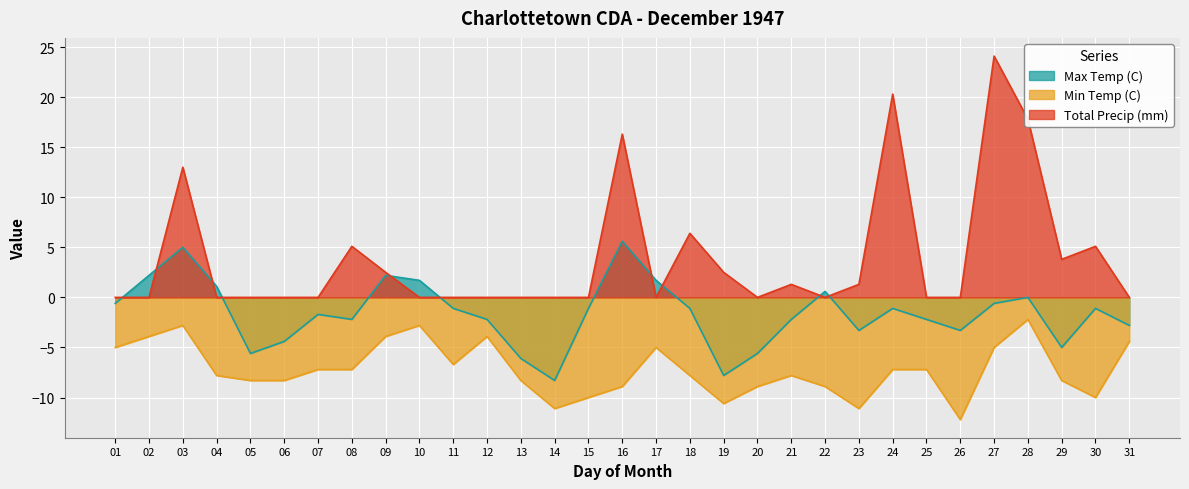

What is the difference between the second highest and minimum values in the Min Temp (C) series?

9.4